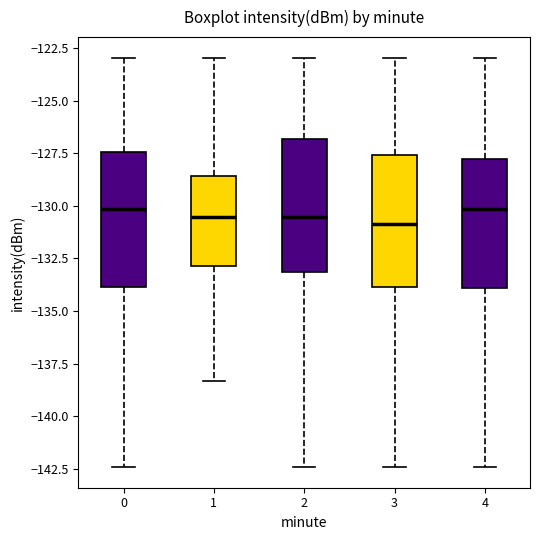

Reading left to right, read every box against the y-axis: the position of its median line, the range the box covers, and the ends of its whiskers. The values are not printed on the chart, so give them approximately, as read against the axis.

0: median -130.0, box -134.0 to -127.5, whiskers -142.5 to -123.0
1: median -130.5, box -133.0 to -128.5, whiskers -138.5 to -123.0
2: median -130.5, box -133.0 to -127.0, whiskers -142.5 to -123.0
3: median -131.0, box -134.0 to -127.5, whiskers -142.5 to -123.0
4: median -130.0, box -134.0 to -128.0, whiskers -142.5 to -123.0